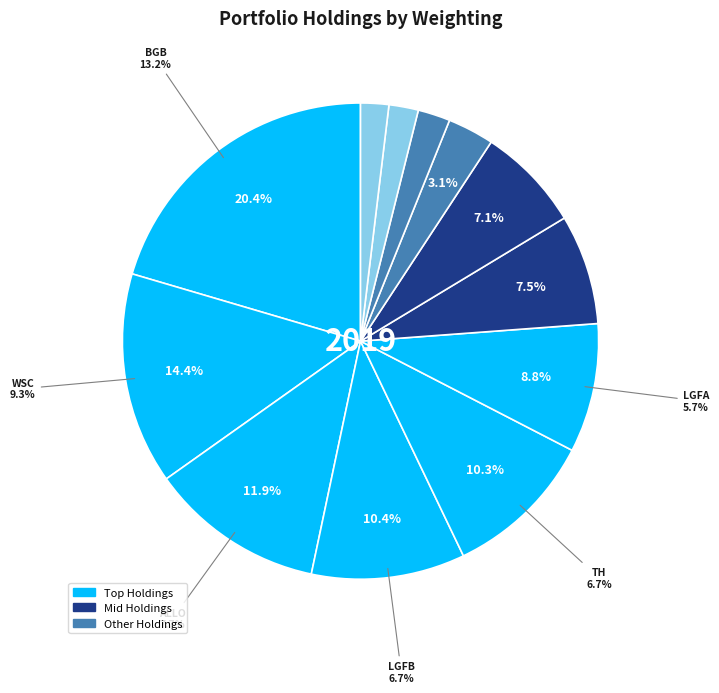

True or false: ALLOGENE THERAPEUTICS INC accounts for 2% of the total.

False